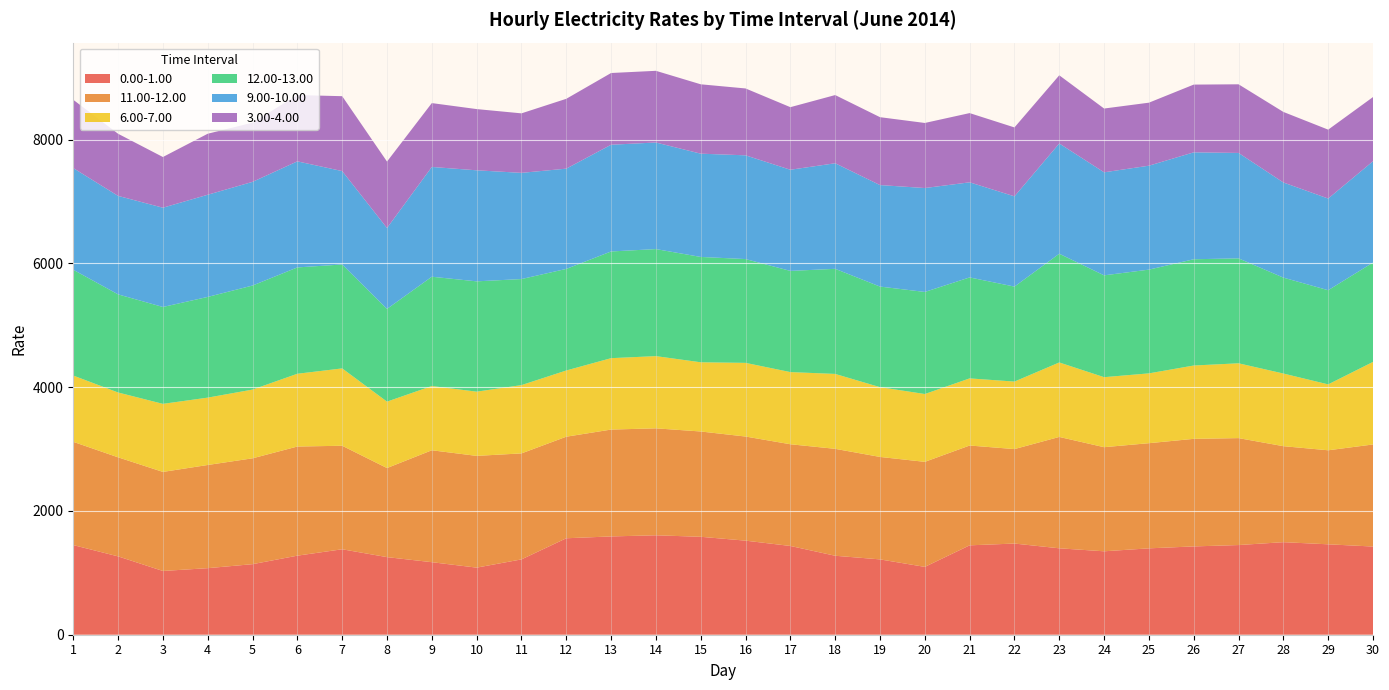

Reading right to left, what are all the values shown in this chart?

0.00-1.00: 30=1424.7	29=1460.7	28=1495.3	27=1448.8	26=1426.6	25=1395.5	24=1347.8	23=1396.2	22=1473.0	21=1444.1	20=1096.1	19=1217.2	18=1275.8	17=1434.0	16=1519.8	15=1582.2	14=1606.4	13=1588.1	12=1558.3	11=1216.9	10=1084.0	9=1171.8	8=1253.6	7=1380.5	6=1277.3	5=1139.8	4=1075.3	3=1029.9	2=1265.7	1=1448.2
11.00-12.00: 30=1649.0	29=1519.0	28=1550.8	27=1727.6	26=1737.9	25=1698.8	24=1682.0	23=1799.2	22=1526.2	21=1612.7	20=1696.9	19=1655.2	18=1727.5	17=1643.2	16=1682.1	15=1701.3	14=1727.9	13=1726.4	12=1640.8	11=1712.5	10=1805.4	9=1808.2	8=1439.1	7=1672.4	6=1763.0	5=1710.2	4=1667.0	3=1600.4	2=1600.2	1=1668.1
6.00-7.00: 30=1333.8	29=1064.7	28=1173.7	27=1208.7	26=1184.9	25=1128.0	24=1131.3	23=1203.2	22=1090.6	21=1084.5	20=1095.9	19=1127.2	18=1210.2	17=1165.8	16=1190.2	15=1118.0	14=1166.7	13=1153.6	12=1069.9	11=1103.2	10=1037.5	9=1037.9	8=1073.2	7=1249.7	6=1175.8	5=1110.5	4=1088.2	3=1099.5	2=1047.5	1=1070.8
12.00-13.00: 30=1605.0	29=1521.4	28=1549.3	27=1695.3	26=1716.5	25=1676.0	24=1645.1	23=1756.4	22=1534.5	21=1631.1	20=1649.0	19=1625.2	18=1697.8	17=1634.7	16=1676.9	15=1701.9	14=1729.3	13=1723.7	12=1641.0	11=1713.5	10=1782.2	9=1765.8	8=1497.8	7=1678.9	6=1717.9	5=1681.0	4=1627.0	3=1565.1	2=1585.1	1=1709.0
9.00-10.00: 30=1637.2	29=1481.1	28=1537.3	27=1703.3	26=1727.4	25=1679.2	24=1664.6	23=1781.5	22=1458.1	21=1536.6	20=1678.8	19=1639.8	18=1705.7	17=1634.2	16=1676.1	15=1668.4	14=1722.0	13=1724.4	12=1619.8	11=1715.7	10=1794.1	9=1773.5	8=1307.2	7=1508.8	6=1713.7	5=1675.0	4=1650.8	3=1603.7	2=1591.2	1=1642.6
3.00-4.00: 30=1036.5	29=1112.8	28=1139.6	27=1108.8	26=1094.3	25=1018.1	24=1030.2	23=1101.5	22=1113.3	21=1118.3	20=1051.2	19=1096.7	18=1101.6	17=1011.0	16=1080.3	15=1120.7	14=1158.1	13=1158.8	12=1128.3	11=961.3	10=989.0	9=1031.6	8=1073.2	7=1210.0	6=1070.9	5=956.5	4=985.7	3=819.0	2=1003.6	1=1103.3